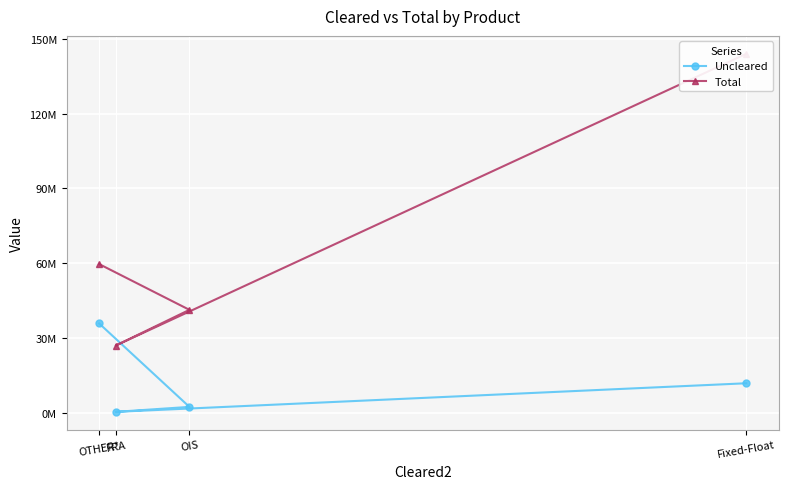

What are all the series names shown in the legend?

Uncleared, Total